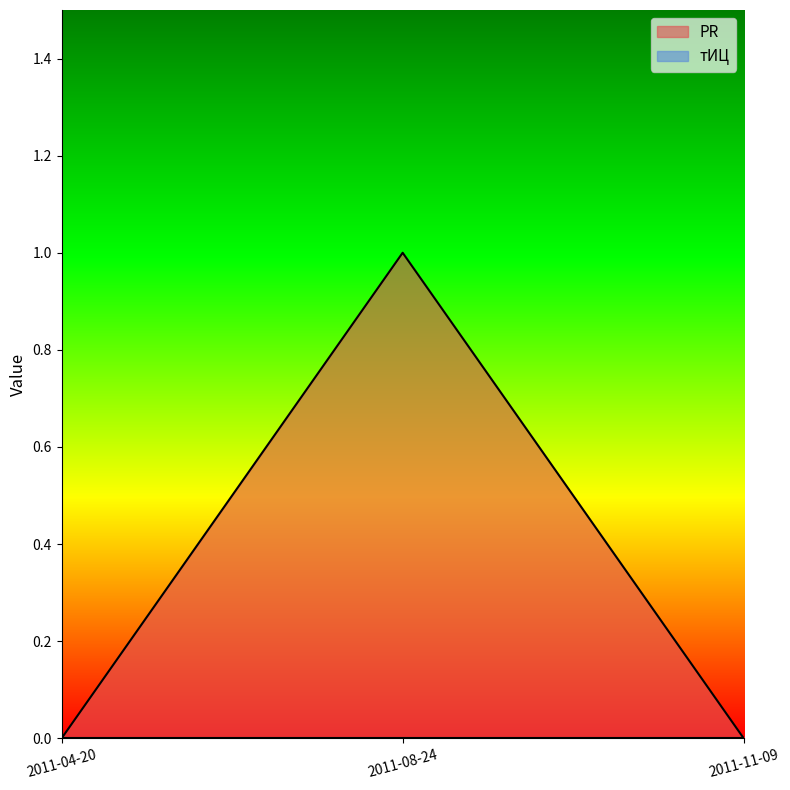

Does the chart display data point markers on the line(s)?

No